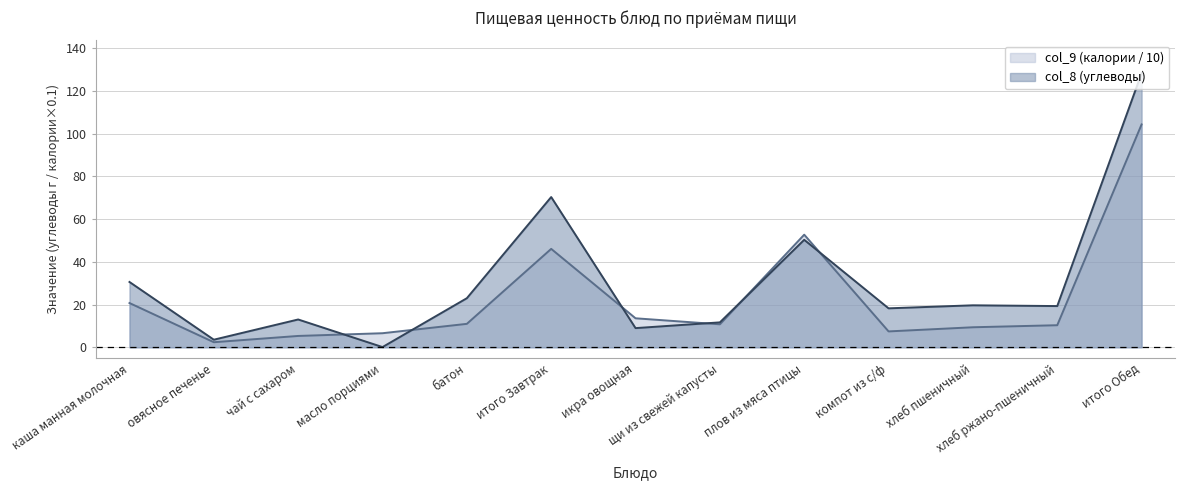

Which series has the widest spread of values?

col_8 (углеводы)